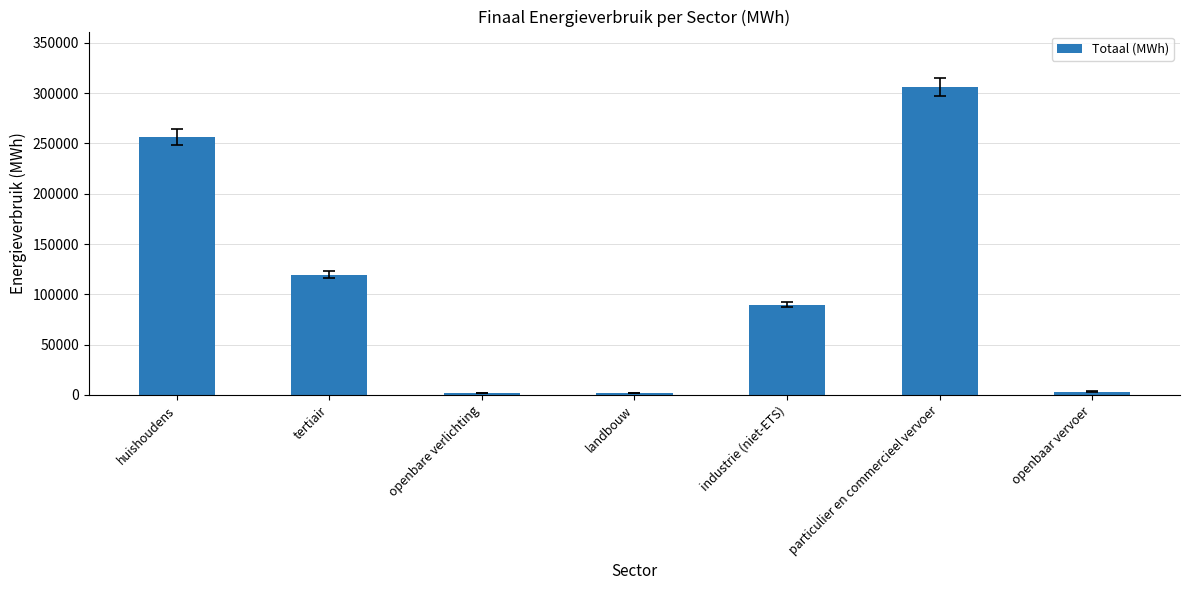

True or false: the data shows 132900.2 at industrie (niet-ETS).

False